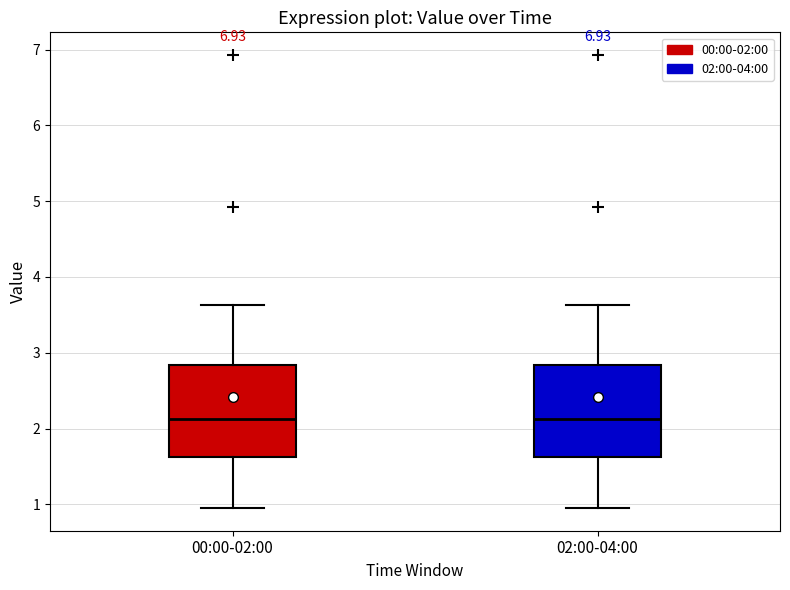

Reading left to right, transcribe this box plot: for each box, give where its median line is, the range the box spans, and where its two whiskers end, as read against the y-axis. The values are not printed on the chart, so give them approximately, as read against the axis.

00:00-02:00: median 2.1, box 1.6 to 2.8, whiskers 1.0 to 3.6
02:00-04:00: median 2.1, box 1.6 to 2.8, whiskers 1.0 to 3.6